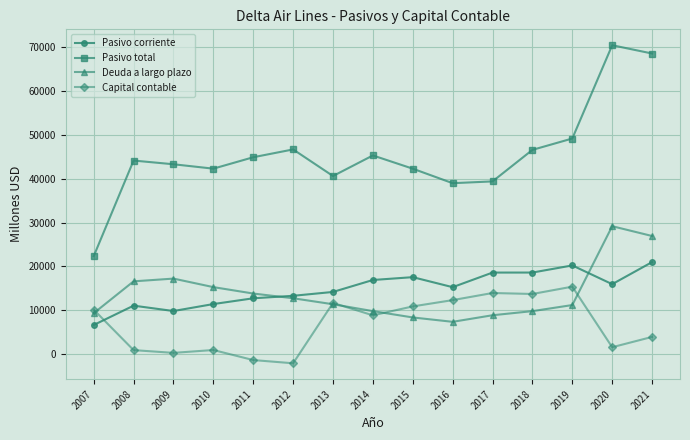

What is the total value across all series at 2014?

80777